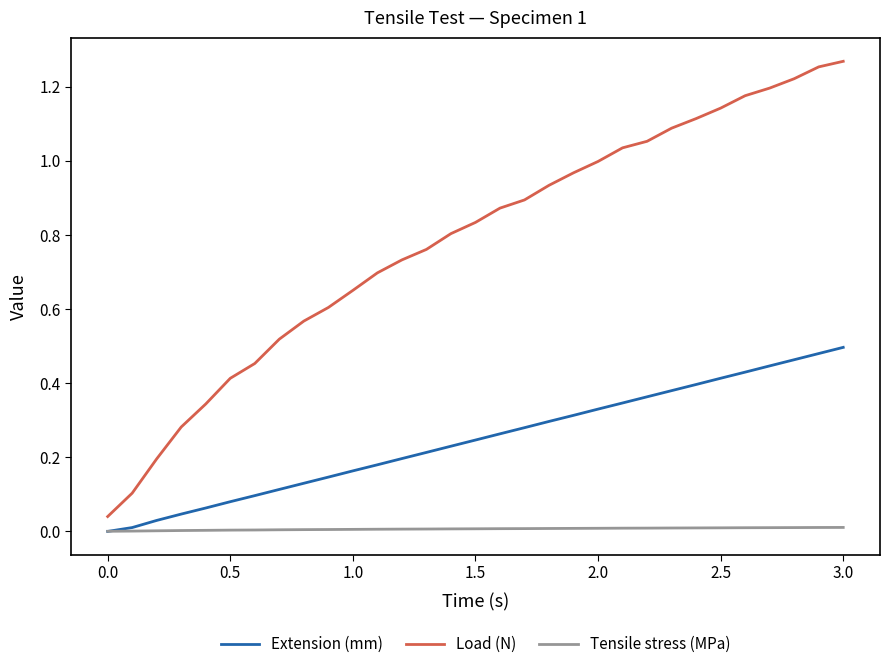

Does the chart have visible grid lines?

No